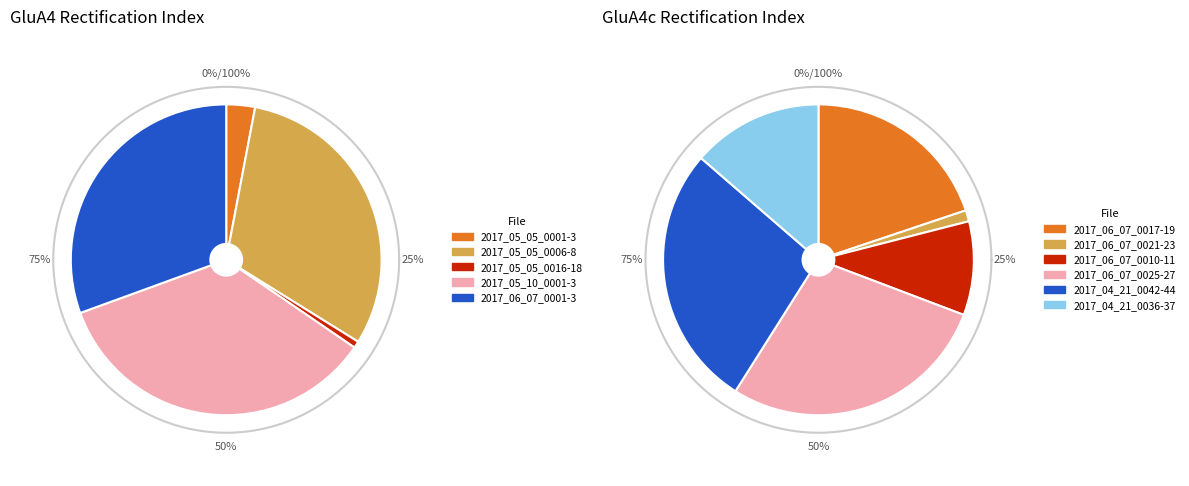

To the nearest percent, what is the combined percentage of 3 and GluA4?

38%